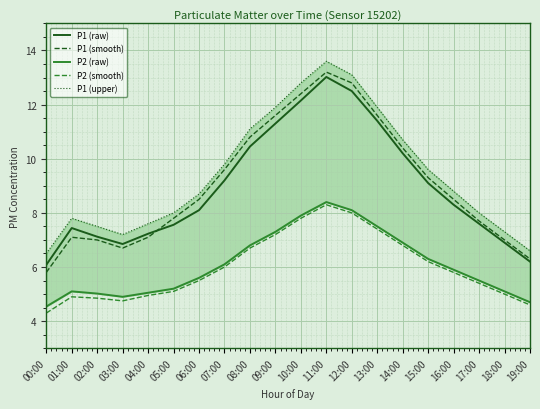

True or false: P2 (raw) and P2 (smooth) intersect in this chart.

False